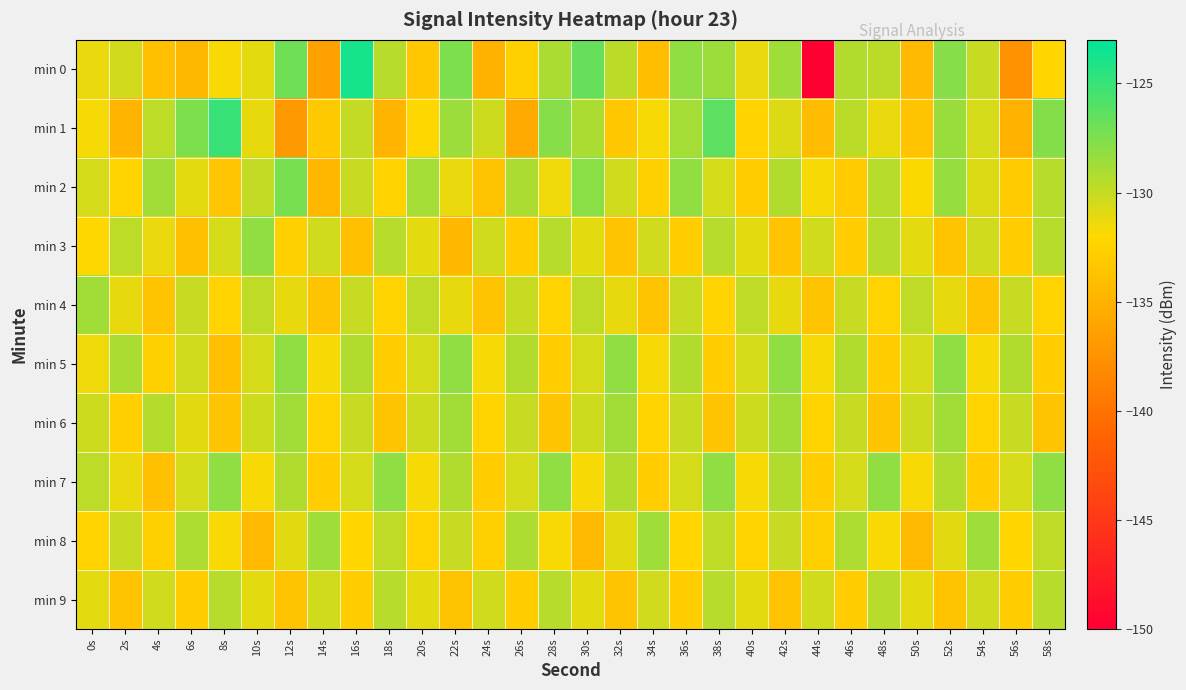

Between 54s and 42s, which is larger?

42s